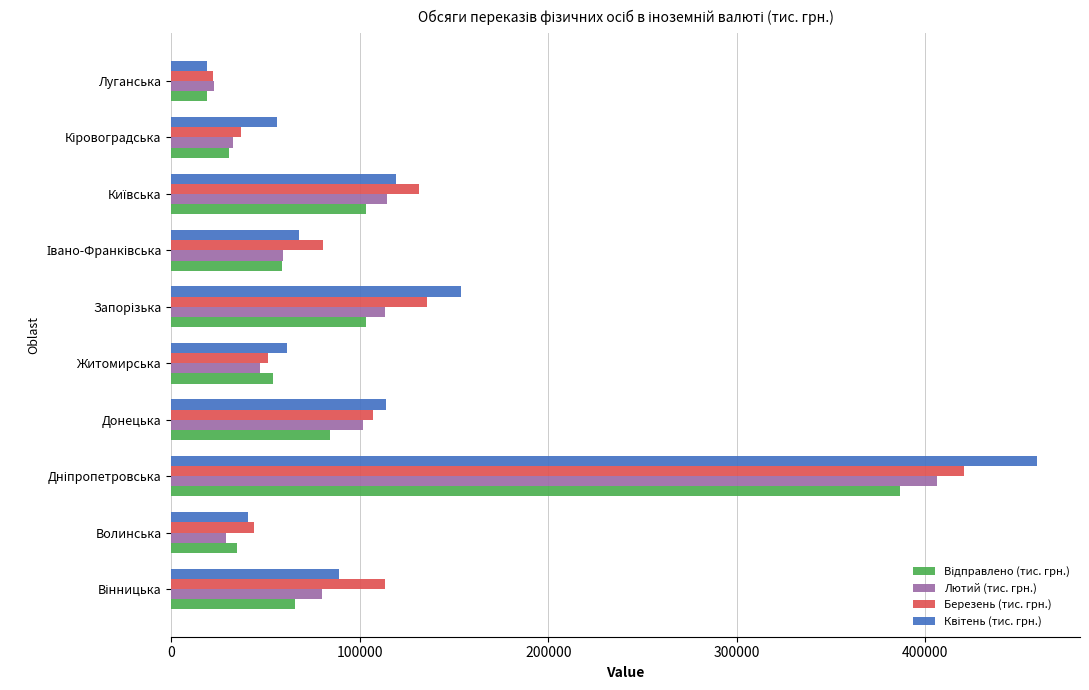

What is the difference between the highest and lowest values at Житомирська?

14578.2